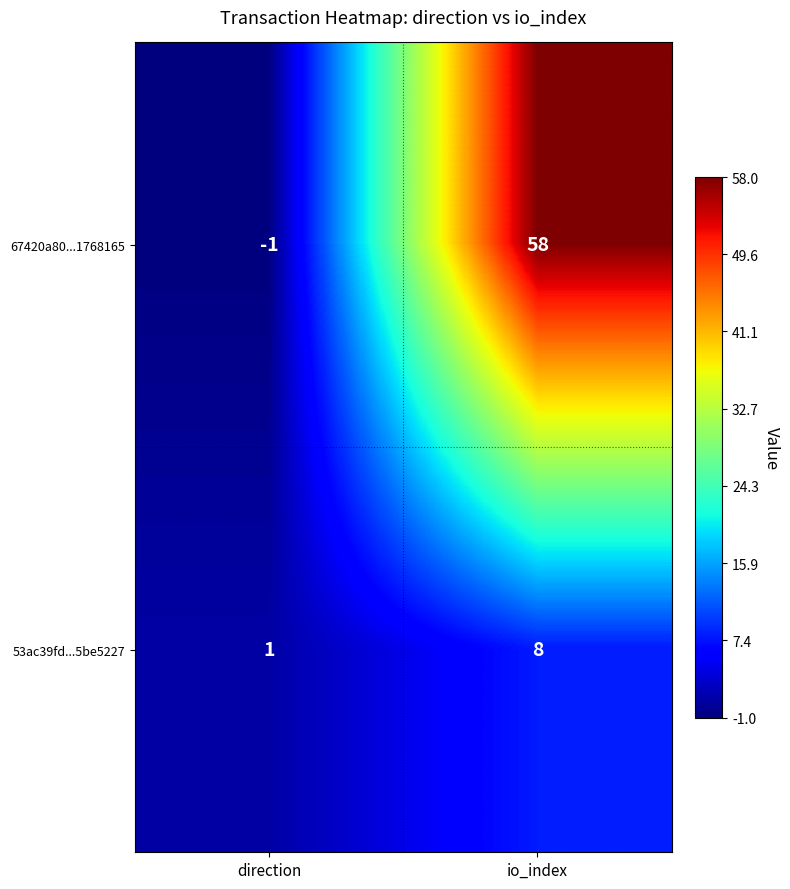

At which category does the chart reach its peak across all series?

io_index